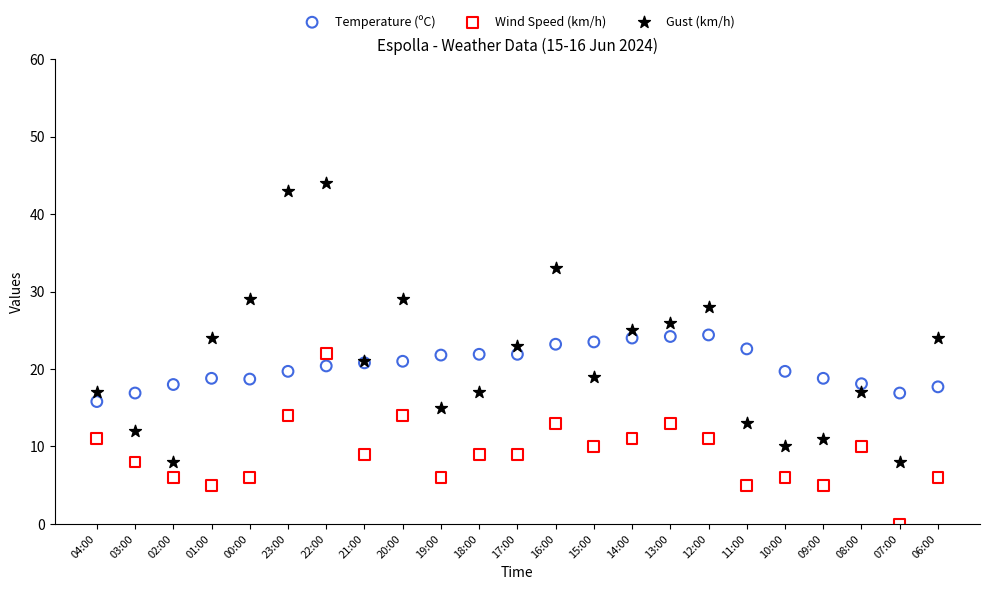

Which series reaches the minimum Y coordinate?

Wind Speed (km/h)